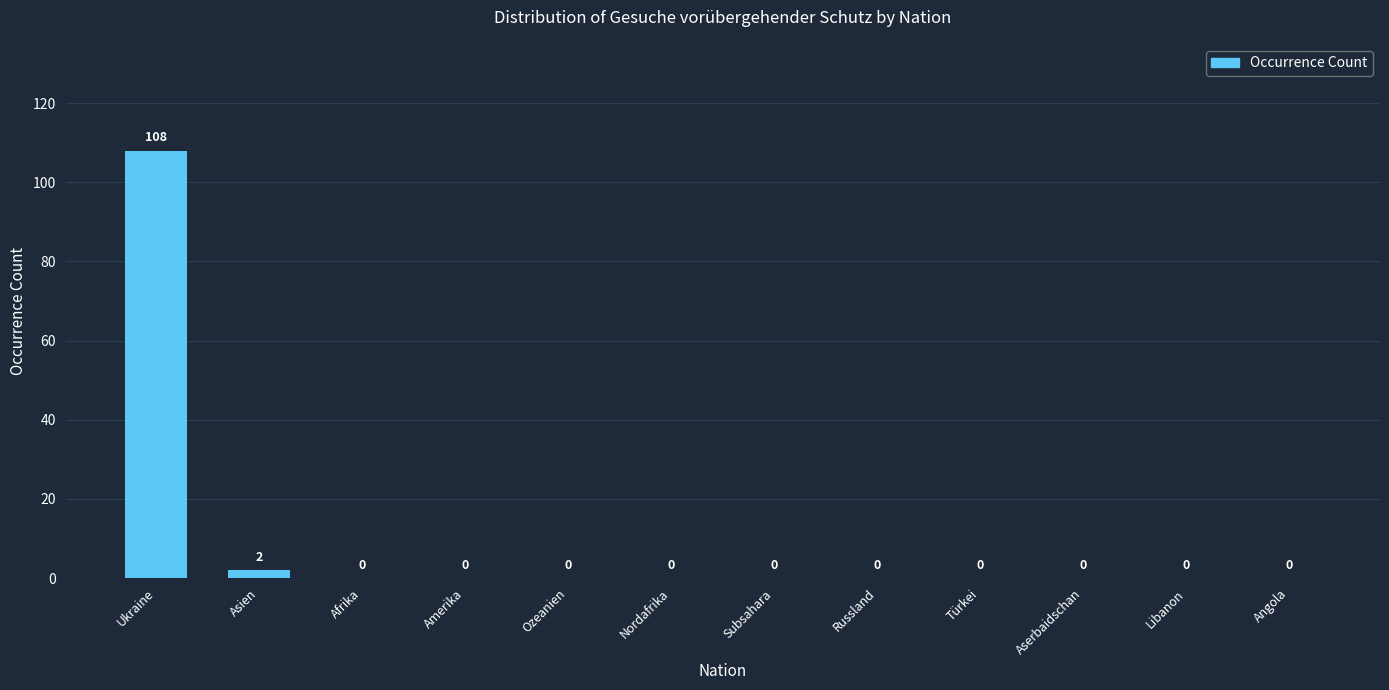

Reading left to right, what are all the values shown in this chart?

Ukraine=108	Asien=2	Afrika=0	Amerika=0	Ozeanien=0	Nordafrika=0	Subsahara=0	Russland=0	Türkei=0	Aserbaidschan=0	Libanon=0	Angola=0